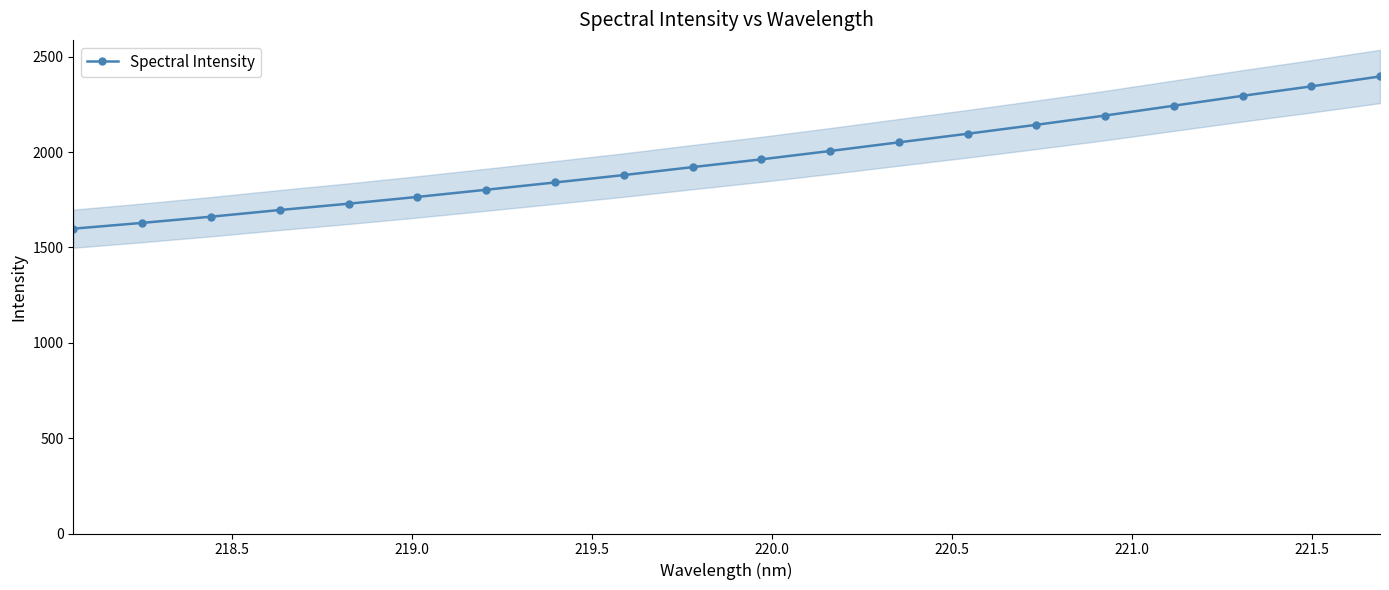

What is the smallest value displayed?

1598.5